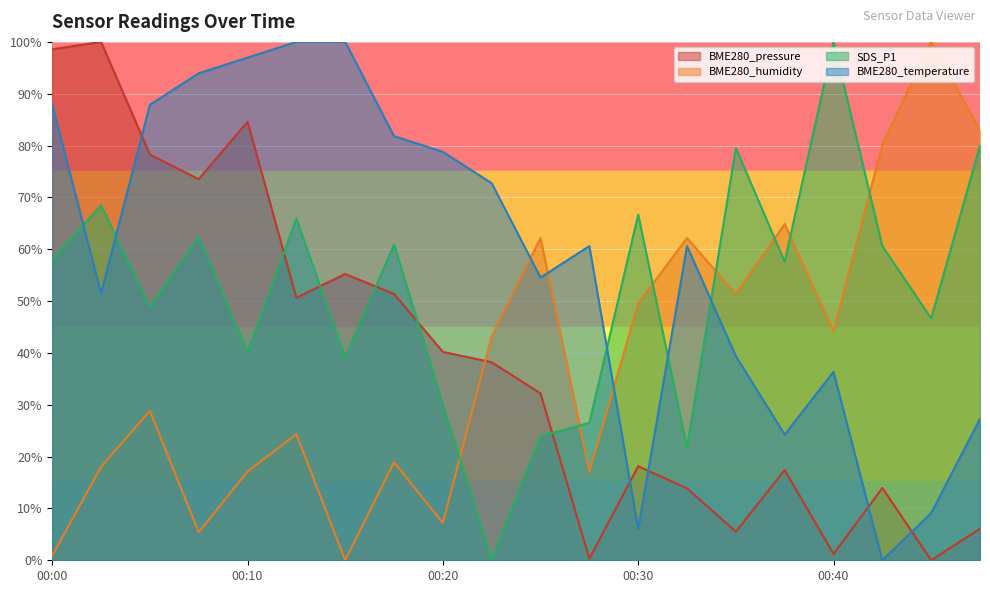

What is the sum of the SDS_P1 values at 00:30 and 00:23?

66.7